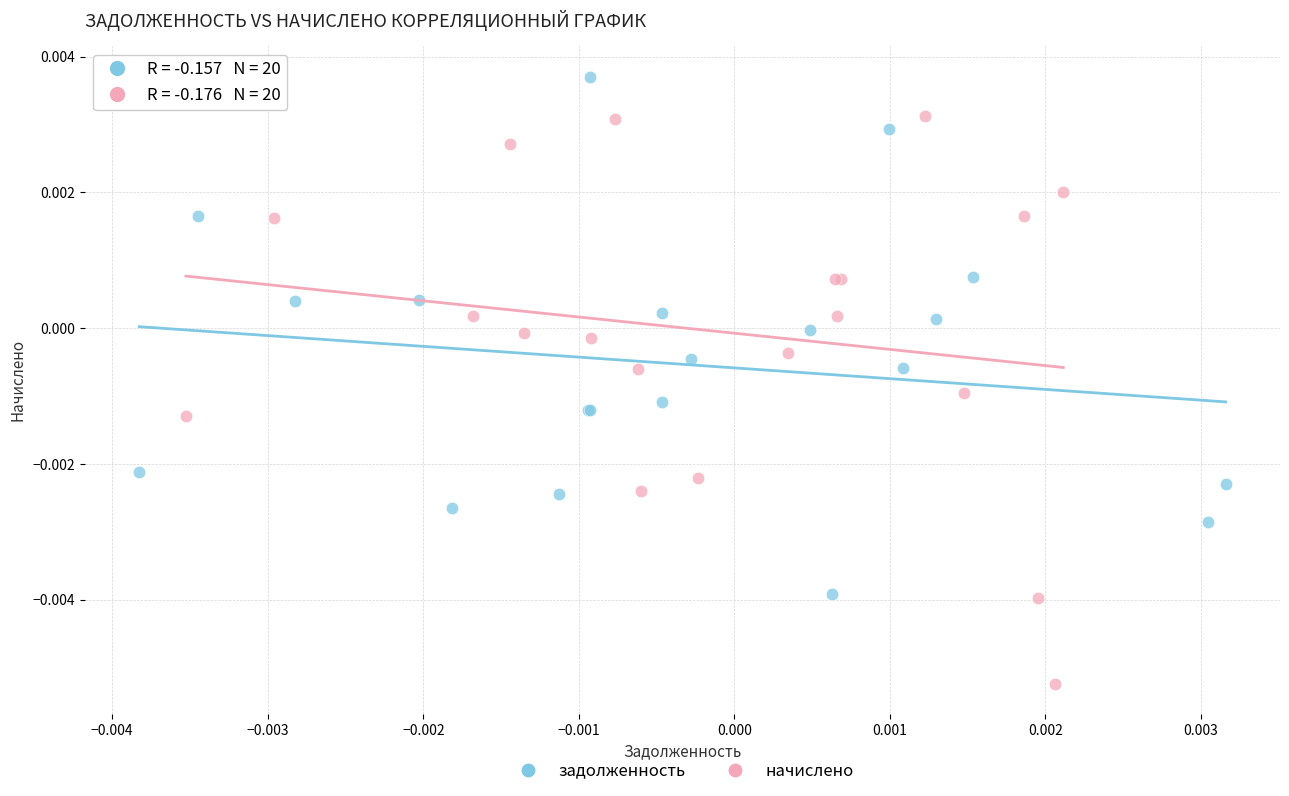

Which series has the widest spread of Y values?

начислено